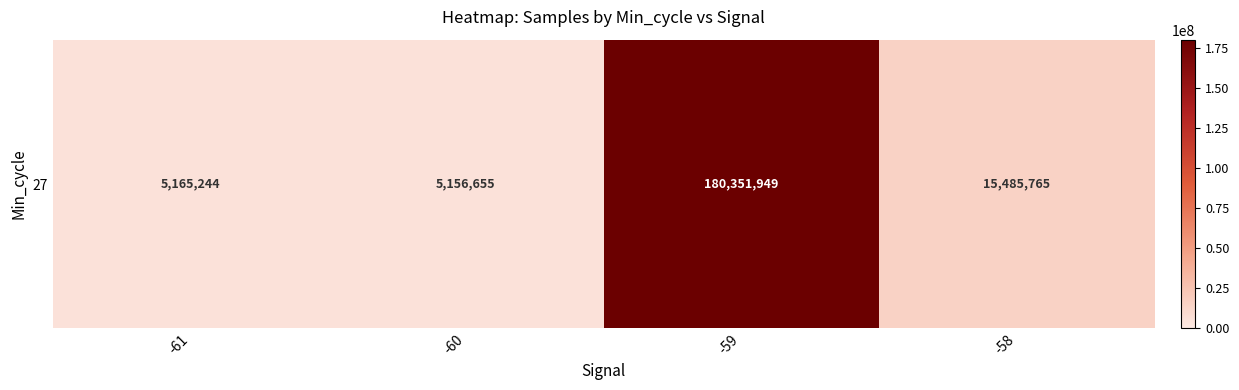

What is the difference between the maximum and minimum values?

175195294